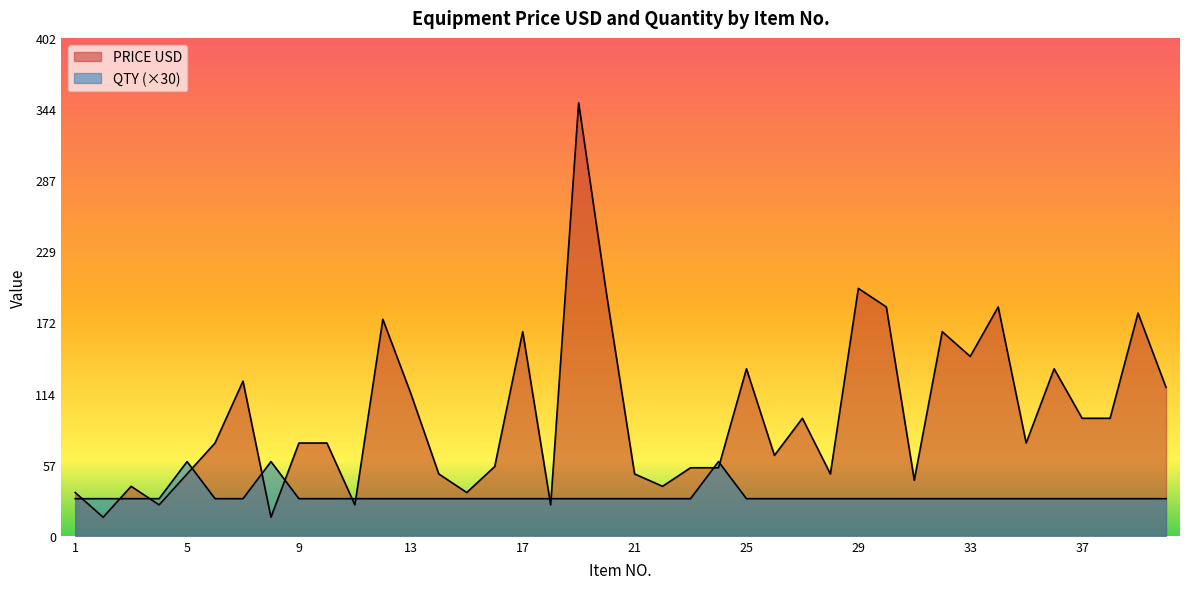

Which has a higher value, 12 or 31?

12